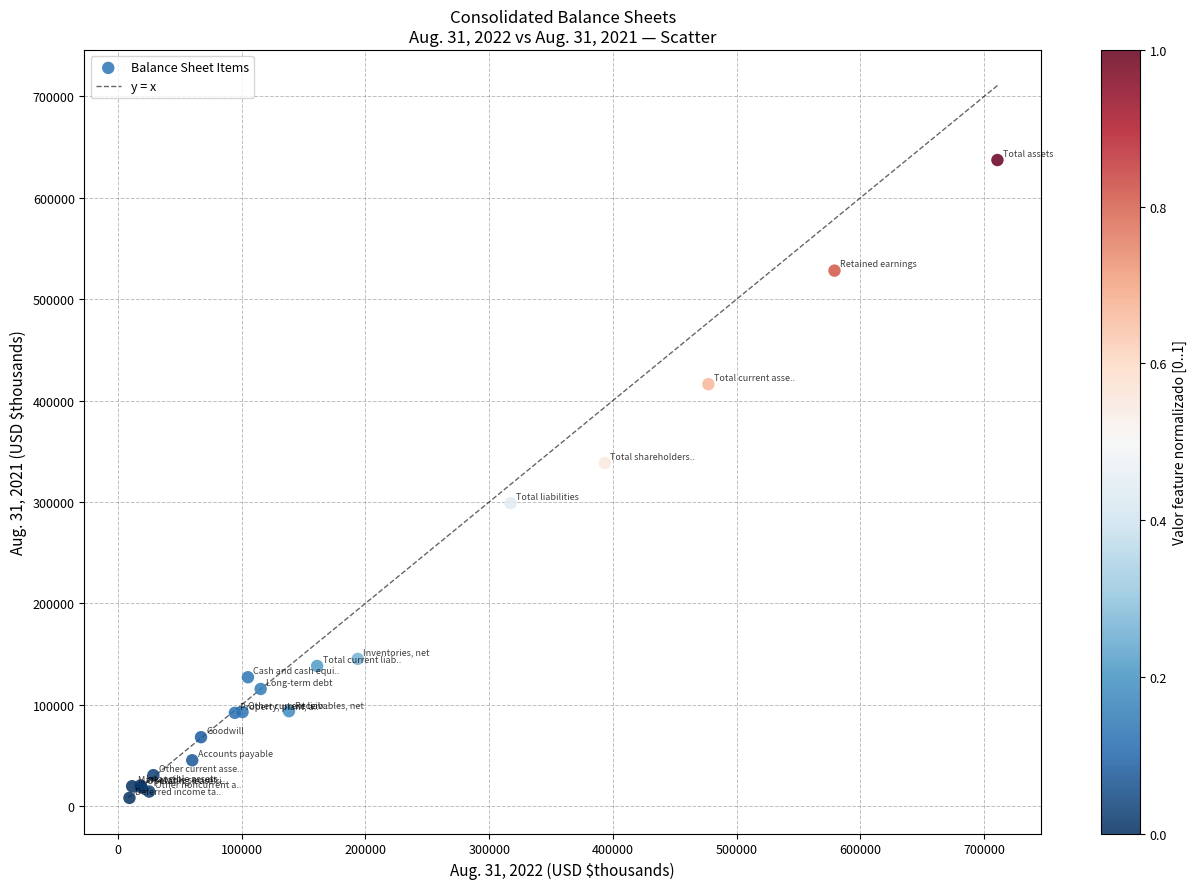

What Y value in the scatter plot is closest to 322649?

338445